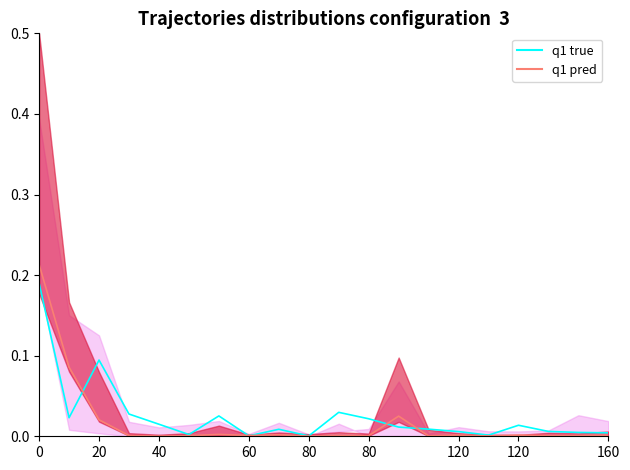

What is the label of the 10th point from the right?

10